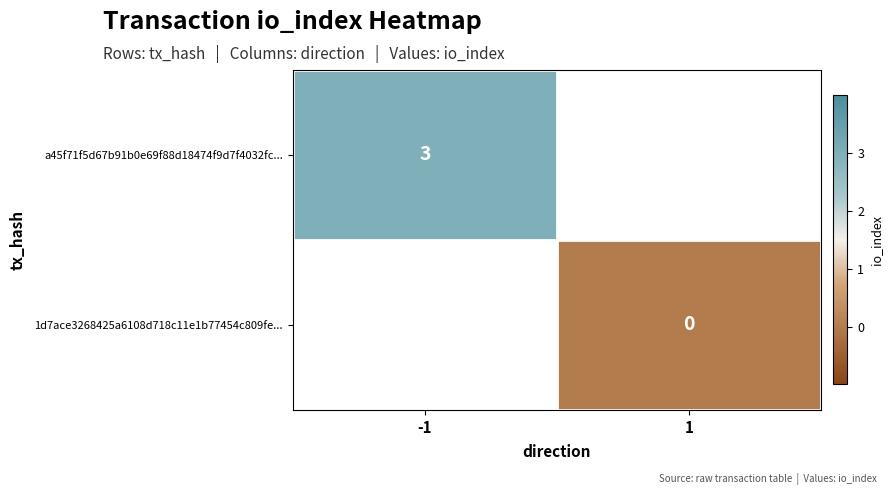

Is it true that a45f71f5d67b91b0e69f88d18474f9d7f4032fc... equals 3 at -1?

True